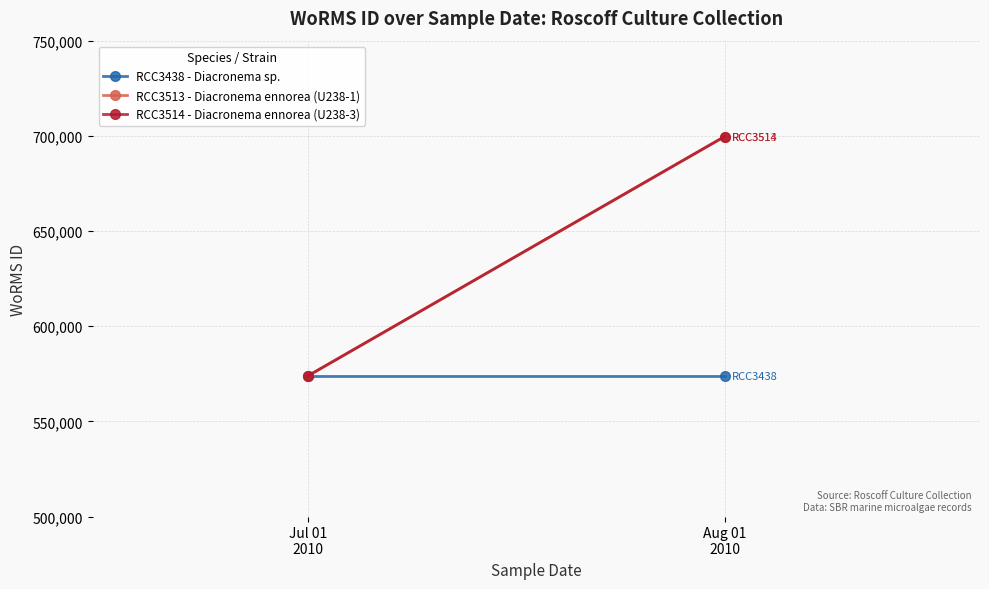

Reading left to right, extract all data points from this chart.

RCC3438 - Diacronema sp.: 573853	573853
RCC3513 - Diacronema ennorea (U238-1): 573853	699620
RCC3514 - Diacronema ennorea (U238-3): 573853	699620